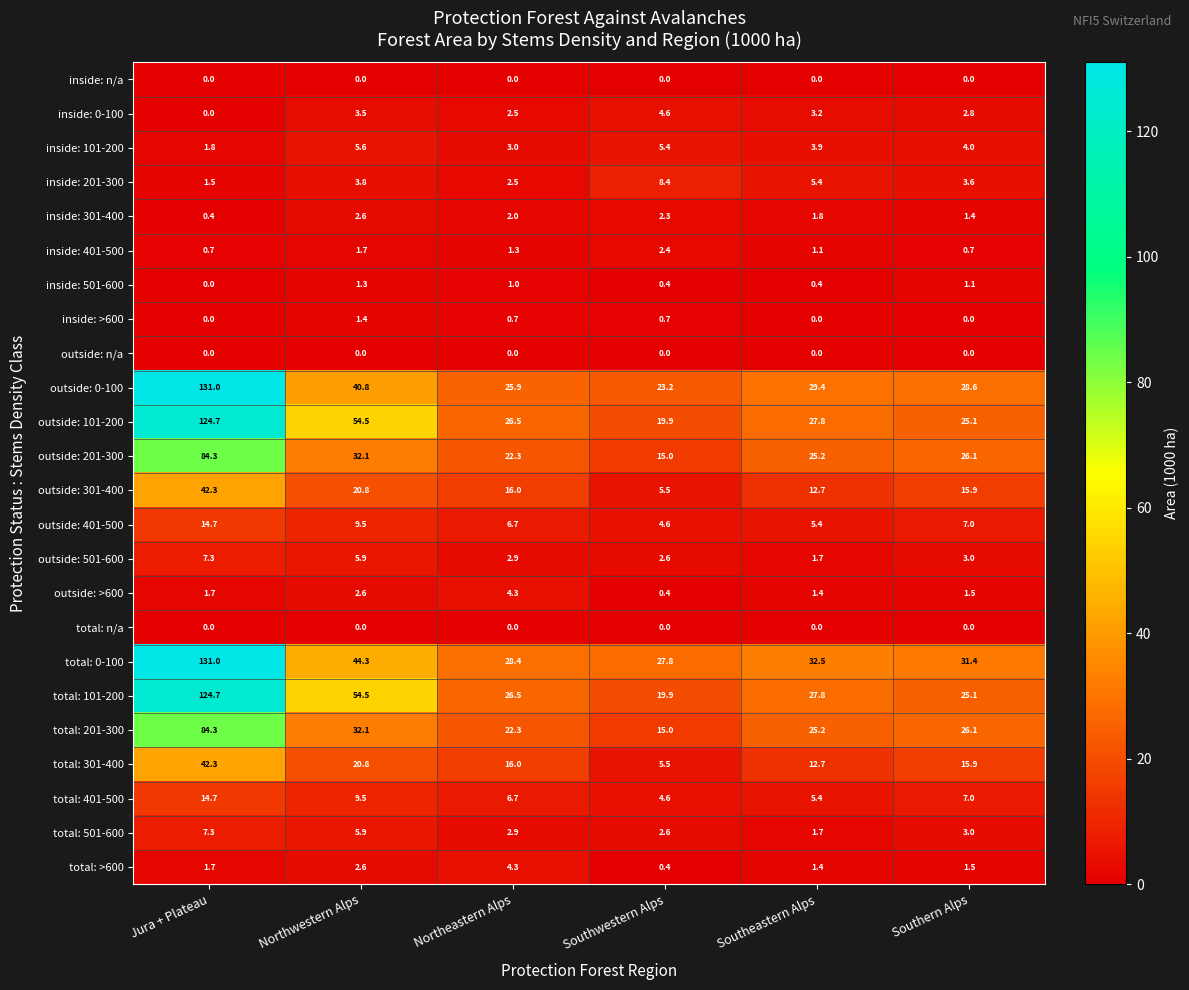

List the labels in order of total: 201-300 value, largest first.

Jura + Plateau, Northwestern Alps, Southern Alps, Southeastern Alps, Northeastern Alps, Southwestern Alps